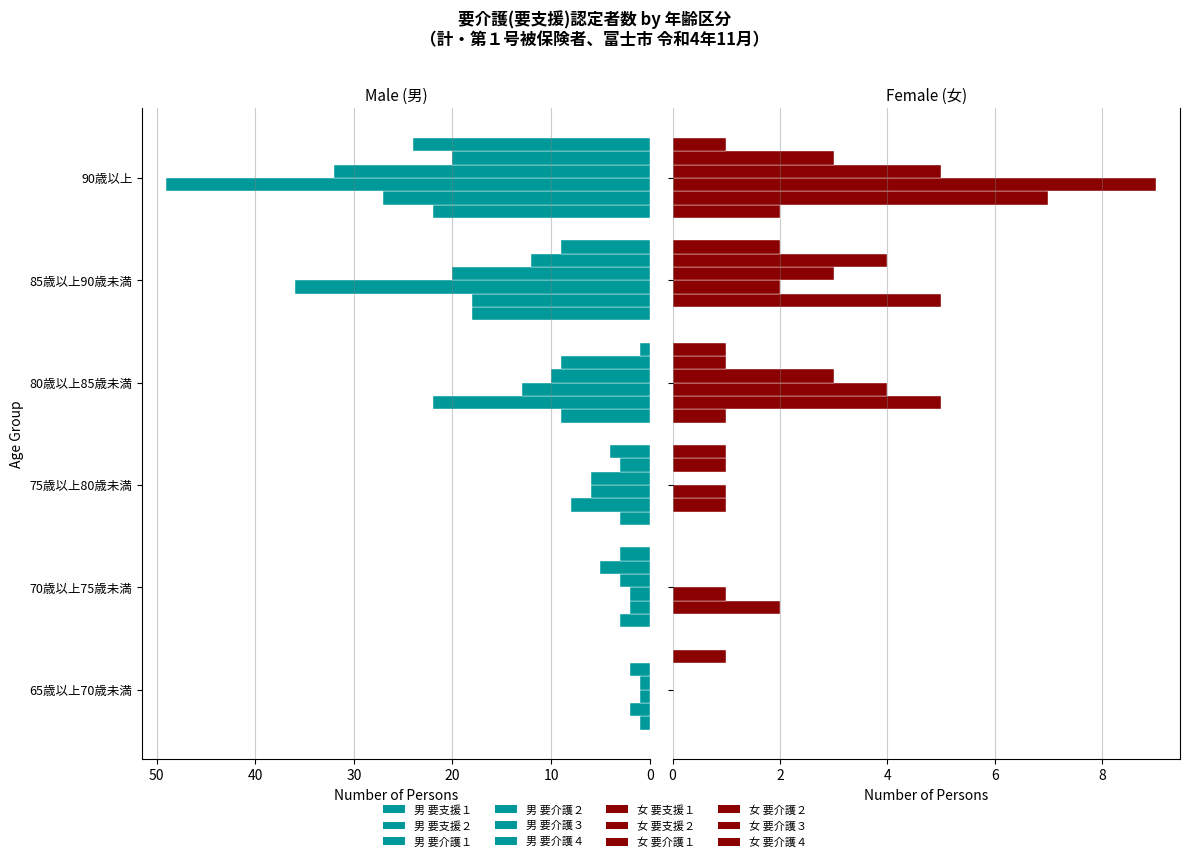

What are all the series names shown in the legend?

要支援１, 要支援２, 要介護１, 要介護２, 要介護３, 要介護４